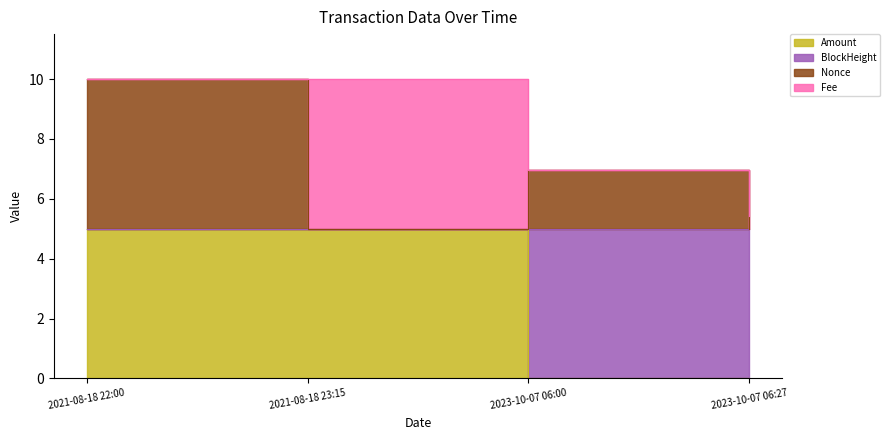

At which category does Fee reach its first local peak?

2023-10-07 06:00